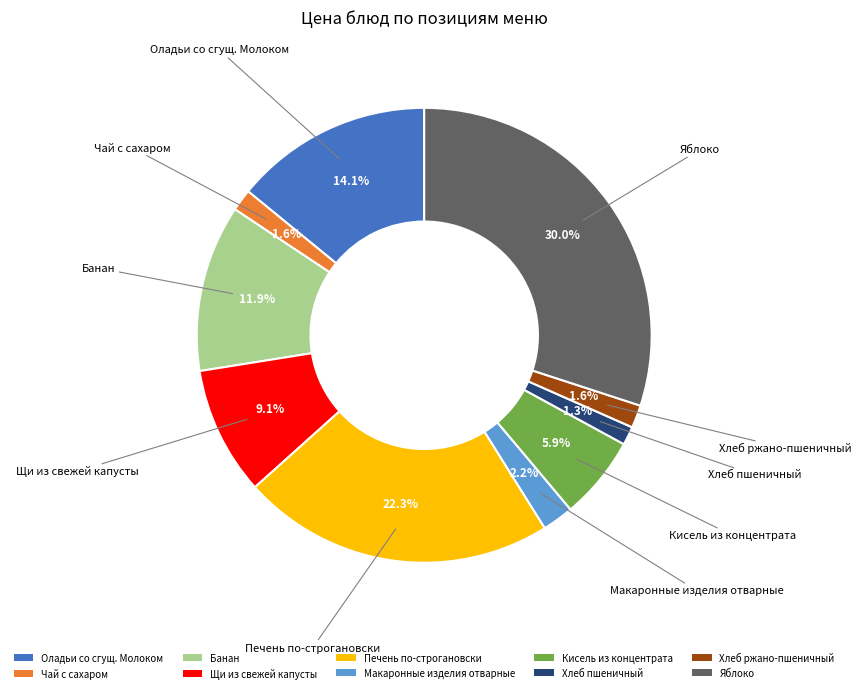

What is the ratio of the value at Щи из свежей капусты to the value at Кисель из концентрата?

1.5